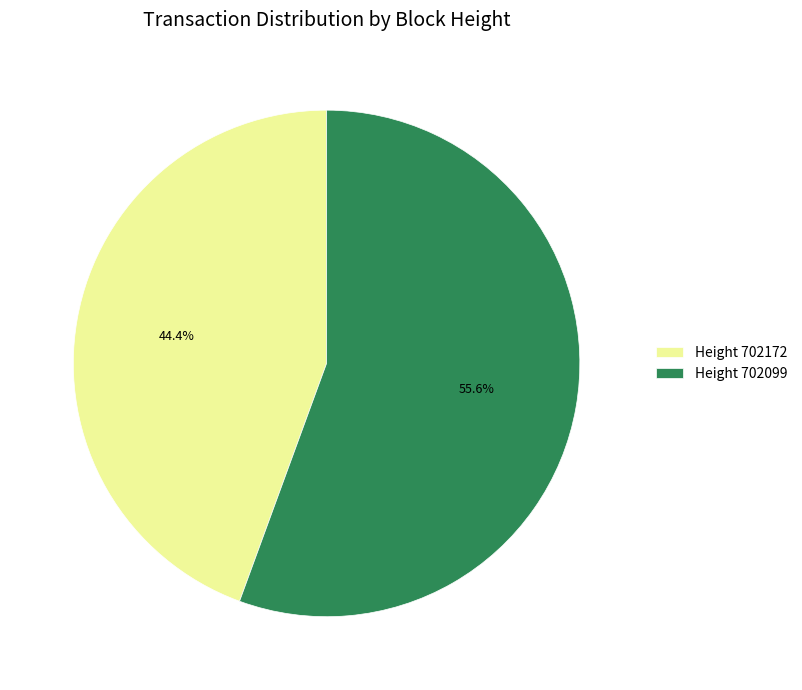

To the nearest percent, what is the difference between the largest and smallest slice percentages?

11%